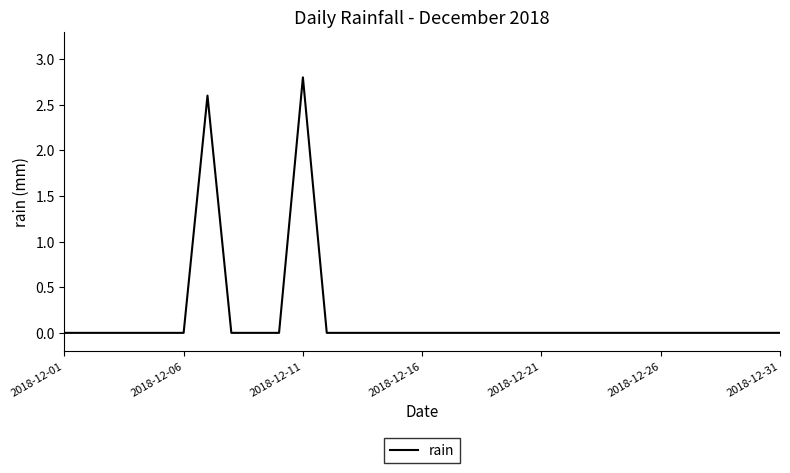

What is the greatest value displayed?

2.8